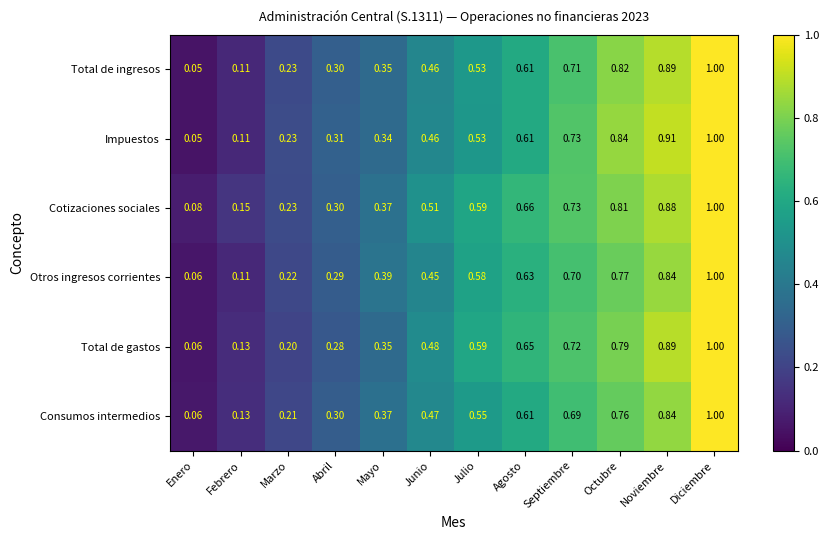

At how many categories does at least one series exceed 0?

12